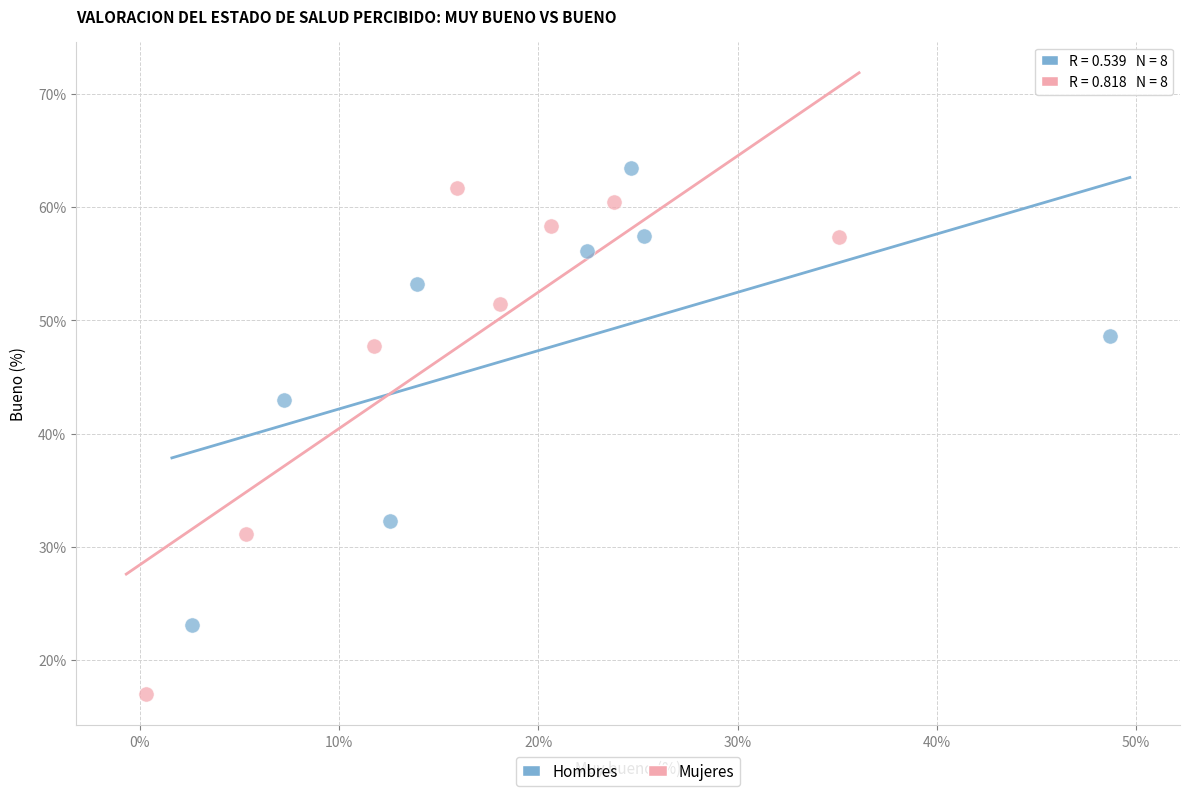

Which series reaches the maximum Y coordinate?

Hombres